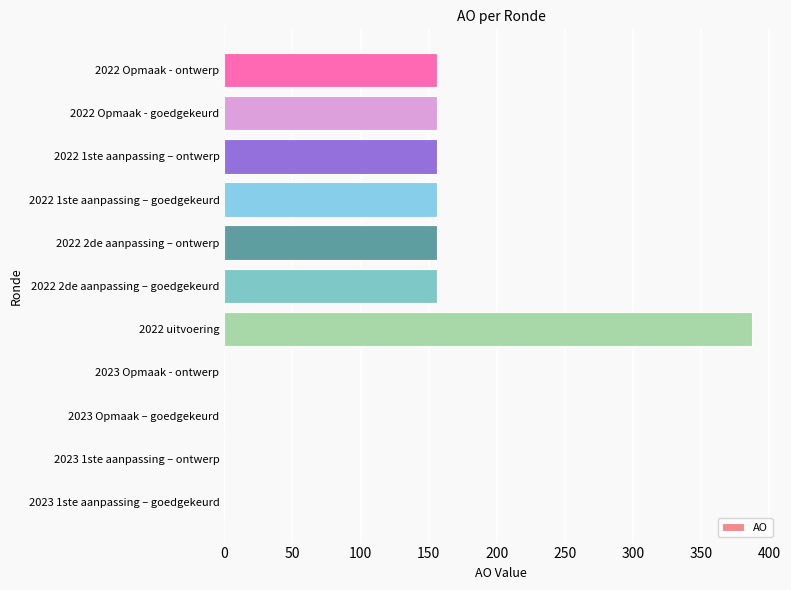

Reading top to bottom, what are all the values shown in this chart?

2022 Opmaak - ontwerp=156	2022 Opmaak - goedgekeurd=156	2022 1ste aanpassing – ontwerp=156	2022 1ste aanpassing – goedgekeurd=156	2022 2de aanpassing – ontwerp=156	2022 2de aanpassing – goedgekeurd=156	2022 uitvoering=387	2023 Opmaak - ontwerp=0	2023 Opmaak – goedgekeurd=0	2023 1ste aanpassing – ontwerp=0	2023 1ste aanpassing – goedgekeurd=0